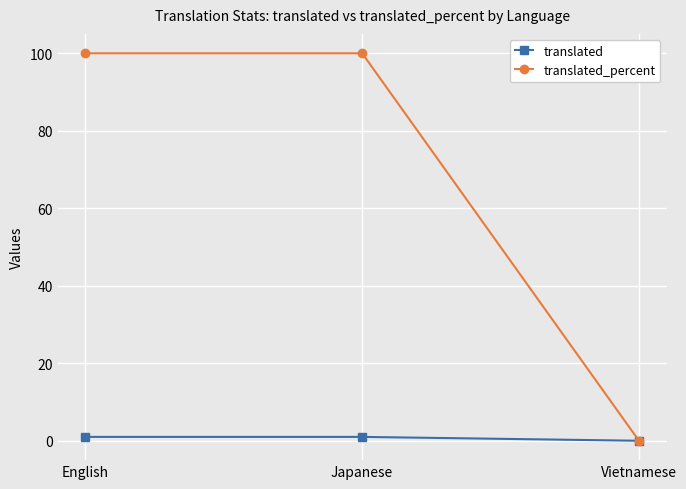

What is the value of the translated_percent point at the 1st from the left?

100